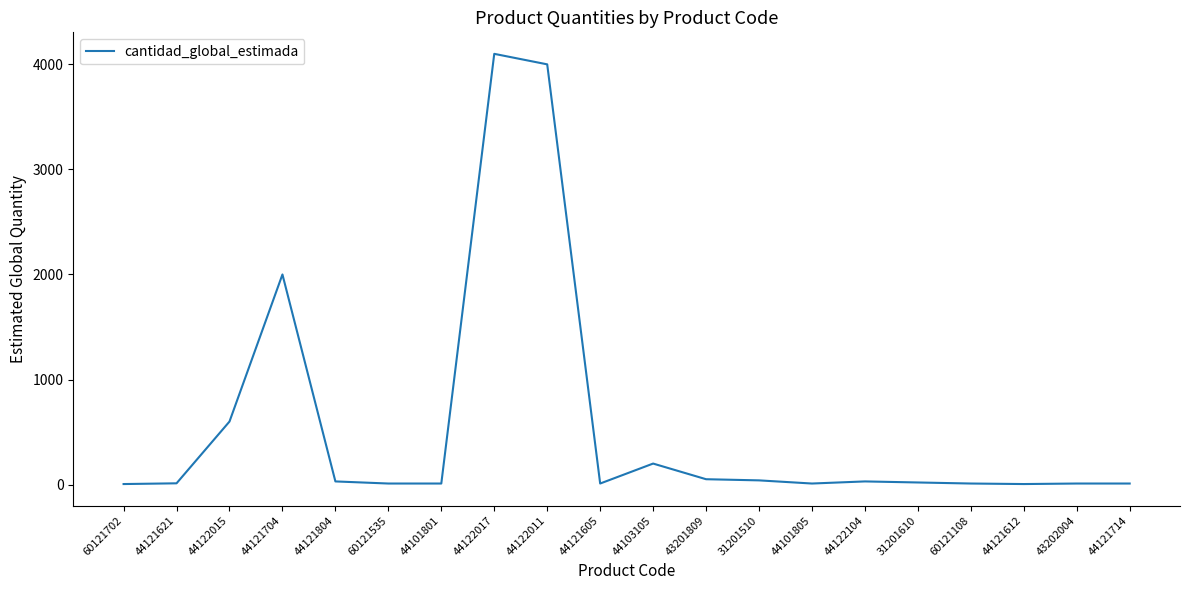

At which label is the value closest to 2052?

44121704